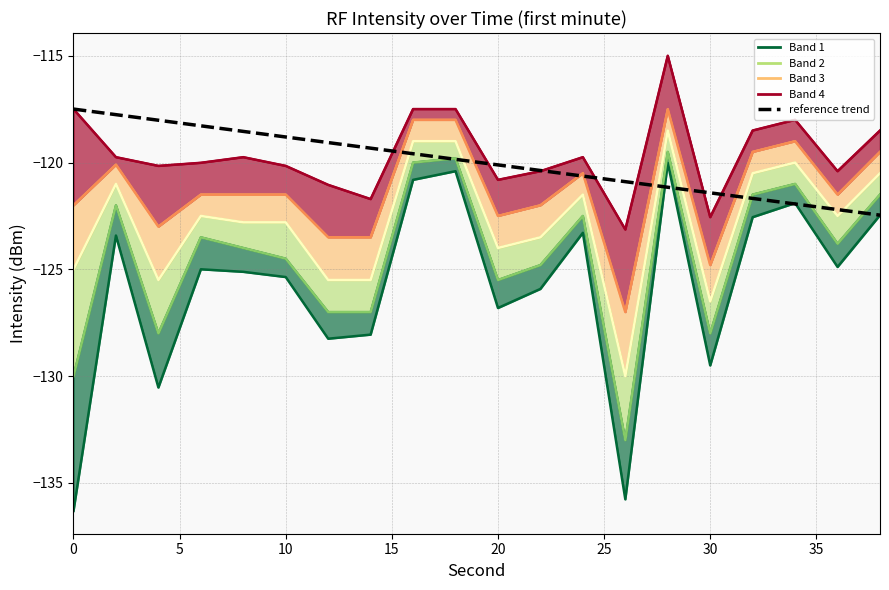

True or false: Min intensity has a value of -72.0 at 5.

False